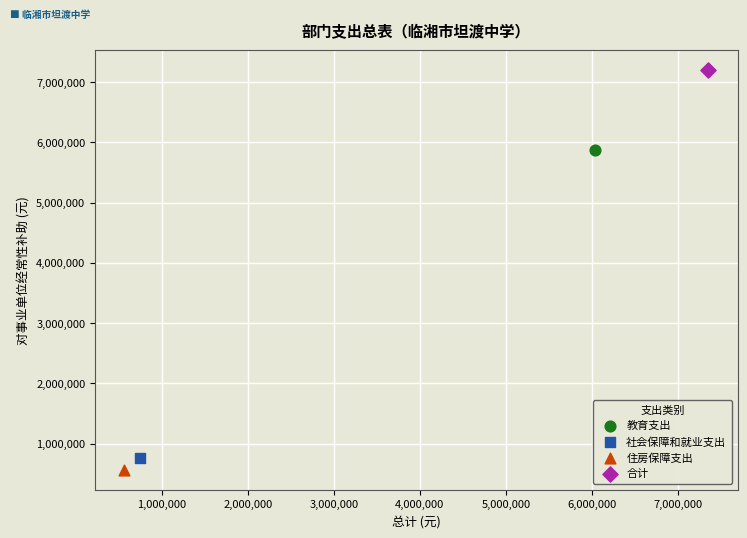

What are all the series names shown in the legend?

教育支出, 社会保障和就业支出, 住房保障支出, 合计